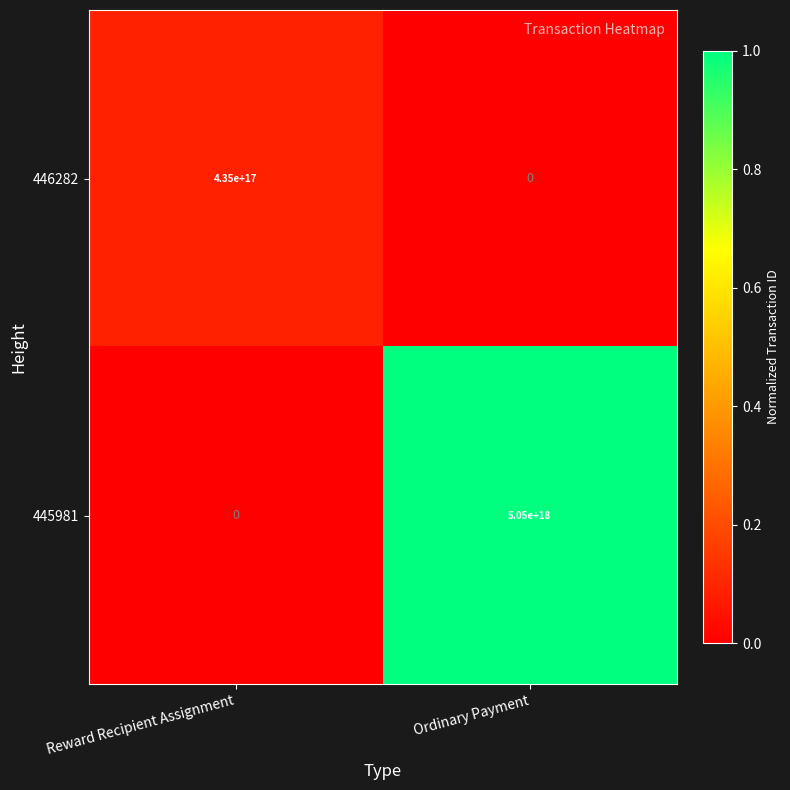

Which series changed the most between Reward Recipient Assignment and Ordinary Payment?

445981